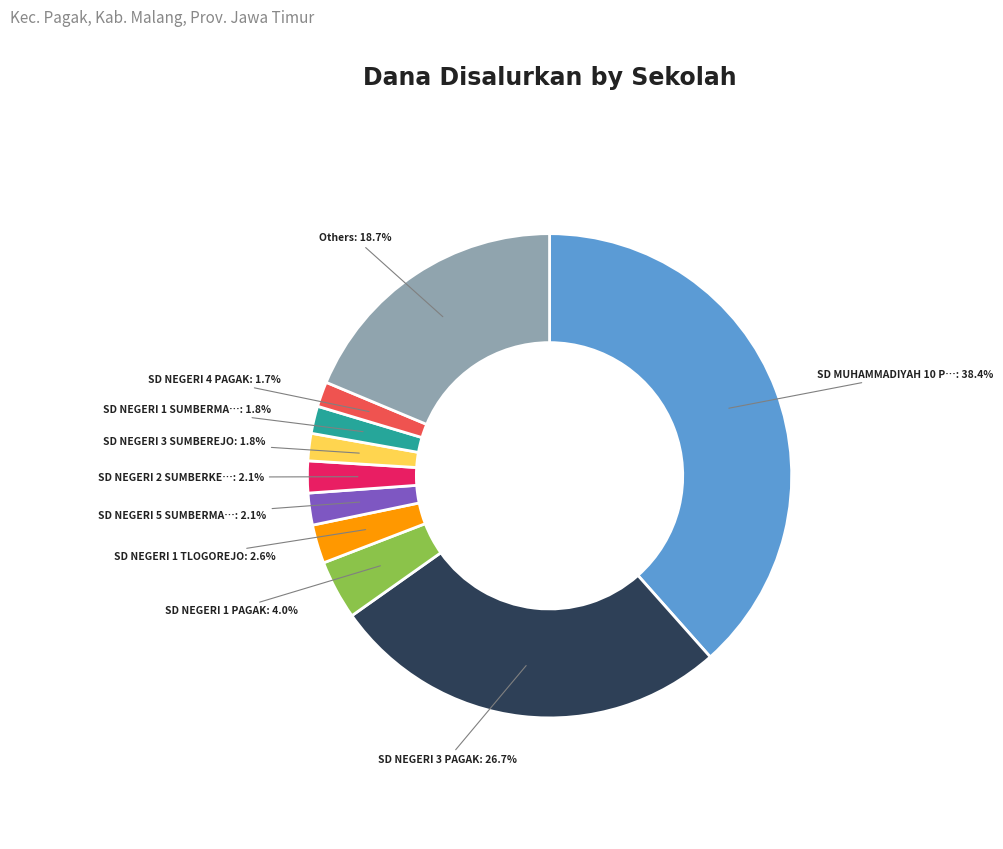

To the nearest percent, what is the difference between the largest and smallest slice percentages?

37%